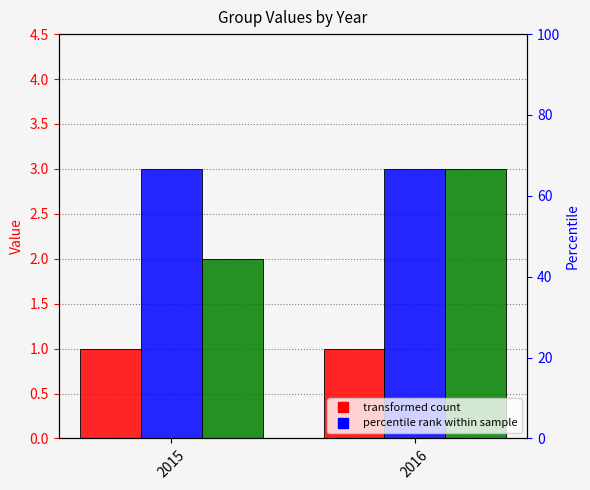

Which series has the largest range (max minus min)?

C